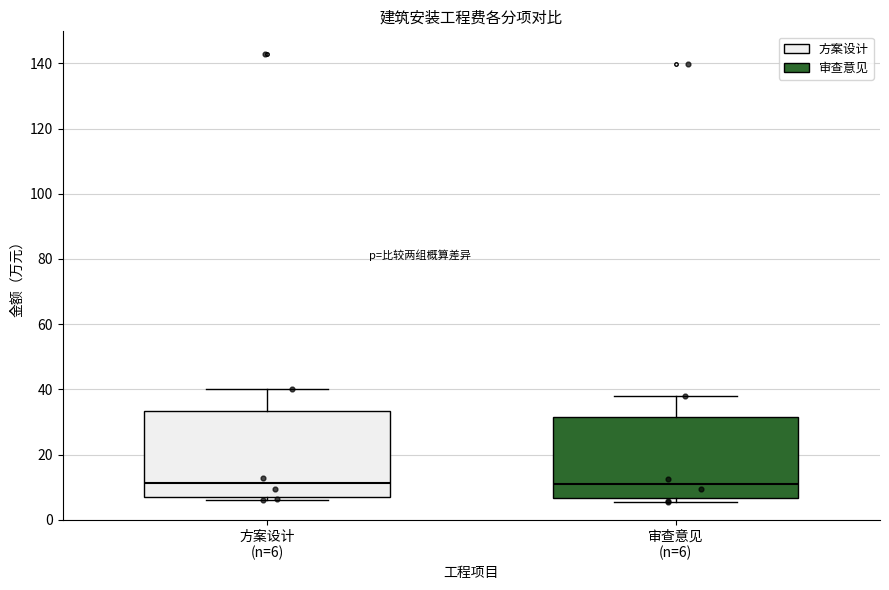

Reading left to right, read every box against the y-axis: the position of its median line, the range the box covers, and the ends of its whiskers. The values are not printed on the chart, so give them approximately, as read against the axis.

方案设计 (n=6): median 12, box 8 to 34, whiskers 6 to 40
审查意见 (n=6): median 12, box 6 to 32, whiskers 6 (just below the box's lower edge) to 38